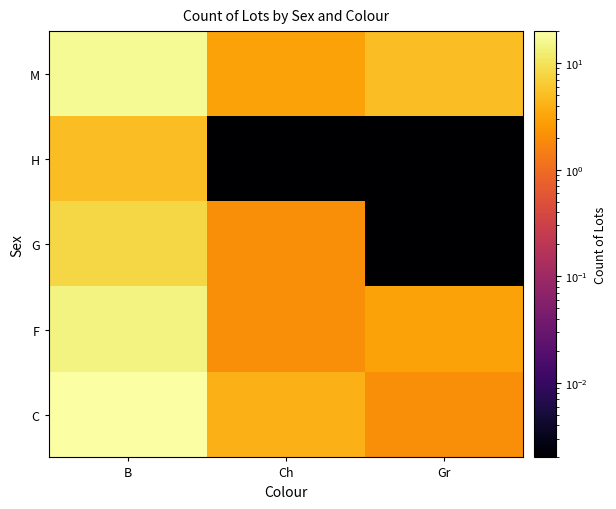

Reading left to right, transcribe all the data shown in this chart.

C: B=20.0	Ch=4.0	Gr=2.0
F: B=14.0	Ch=2.0	Gr=3.0
G: B=8.0	Ch=2.0	Gr=0.0
H: B=5.0	Ch=0.0	Gr=0.0
M: B=17.0	Ch=3.0	Gr=5.0